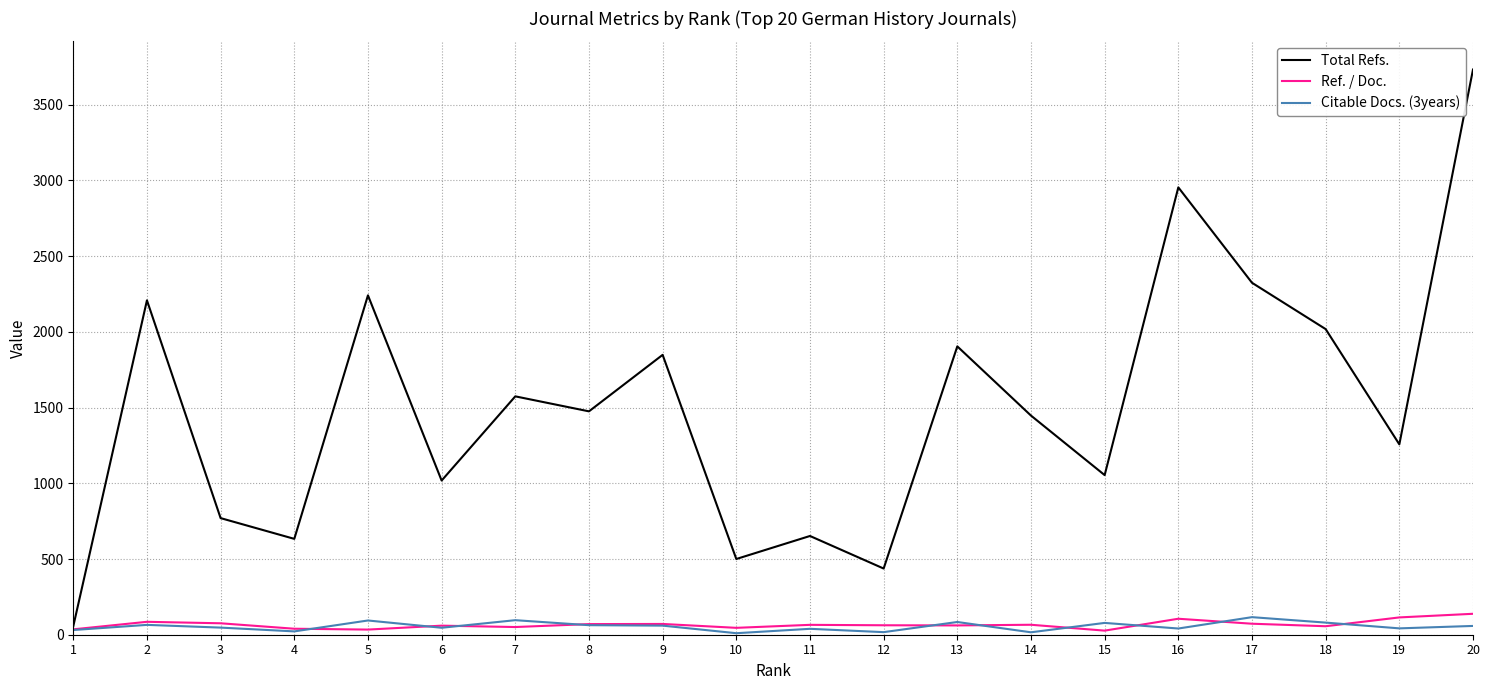

Which series has the widest spread of values?

Total Refs.